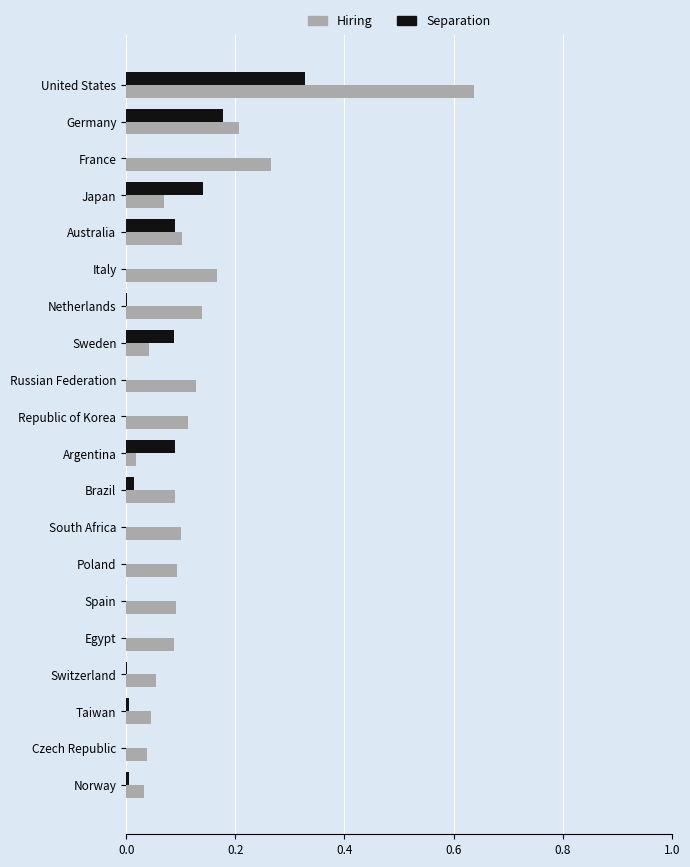

Which series has the largest total across all categories?

Hiring